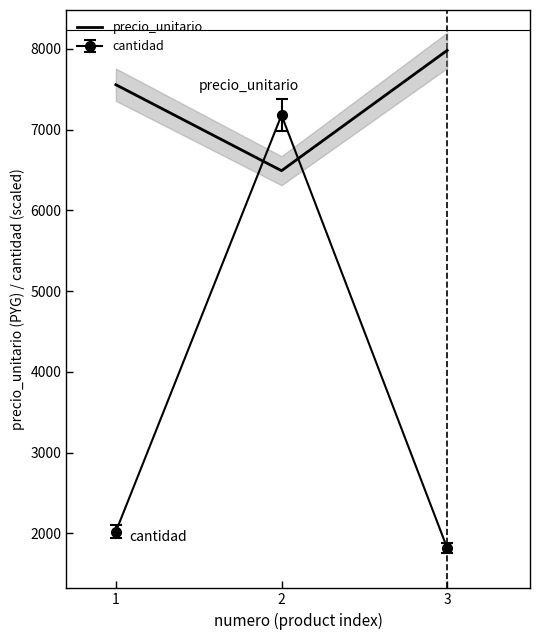

Reading left to right, transcribe all the data shown in this chart.

1=7555	2=6490	3=7980